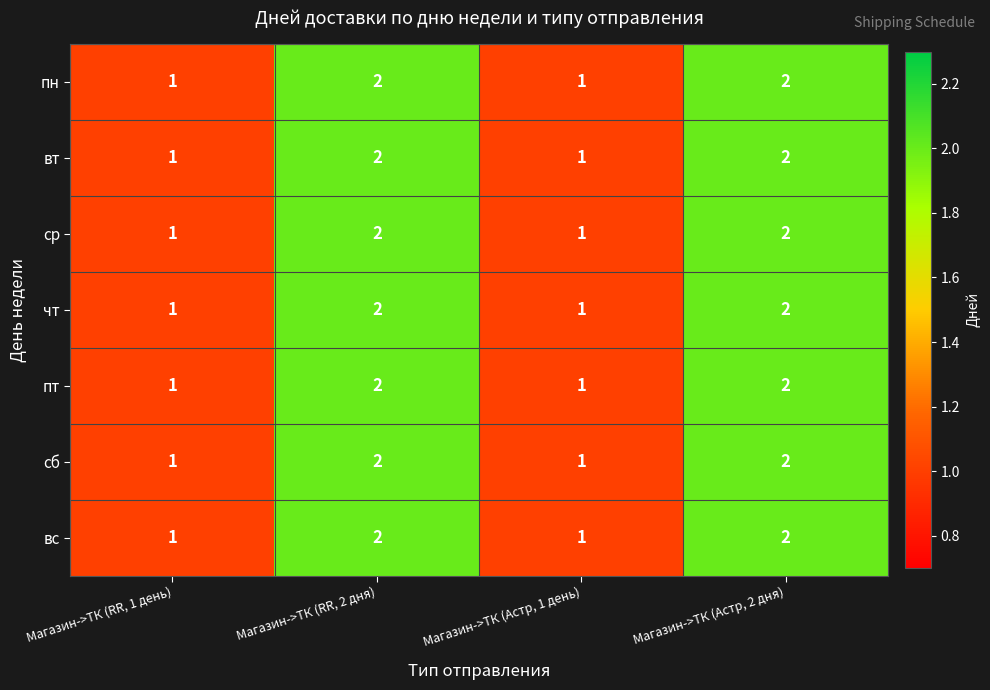

What is the sum of all сб values?

6